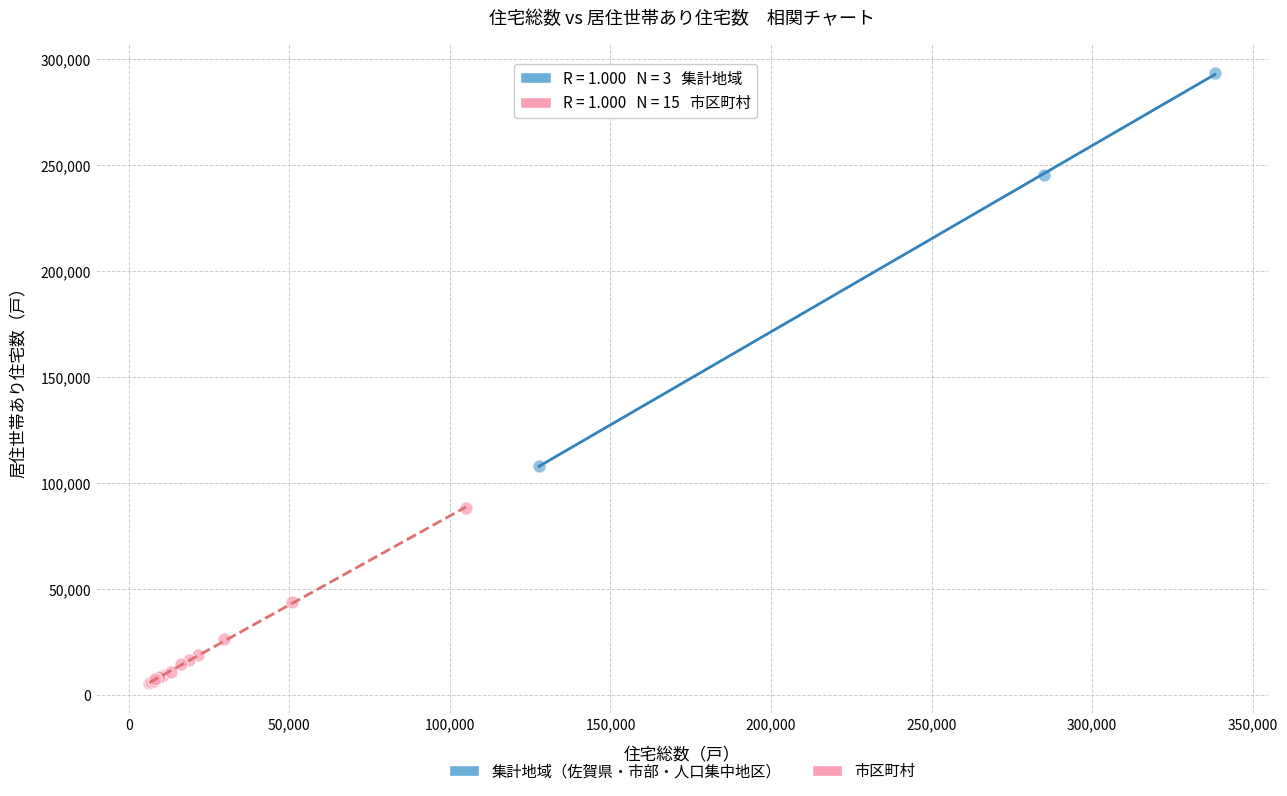

Which series has the widest spread of Y values?

集計地域（佐賀県・市部・人口集中地区）